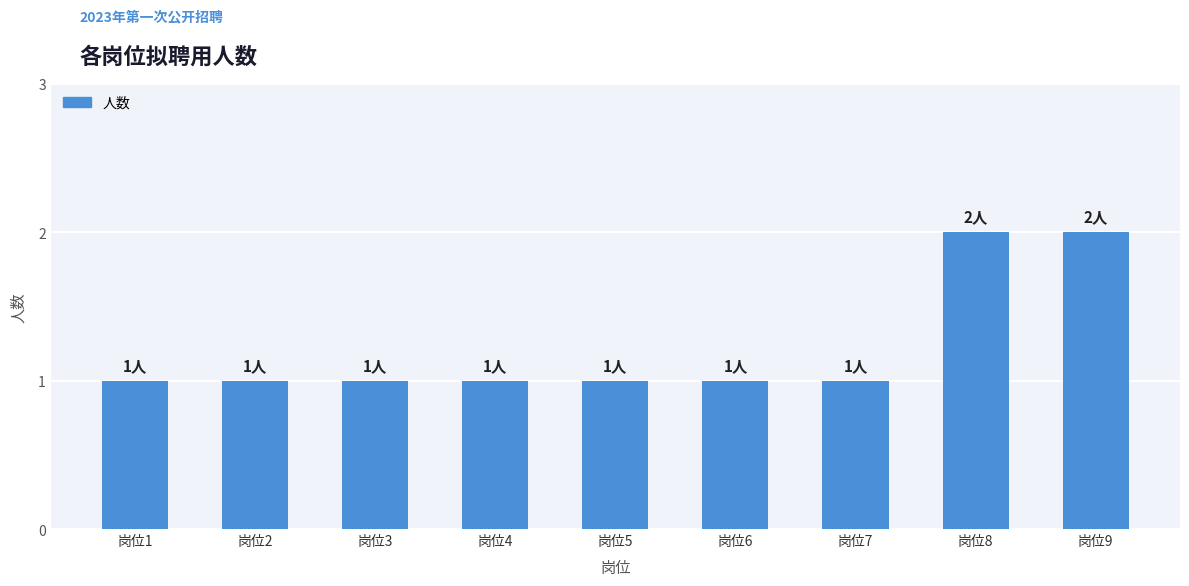

True or false: the data shows 0 at 岗位1.

False